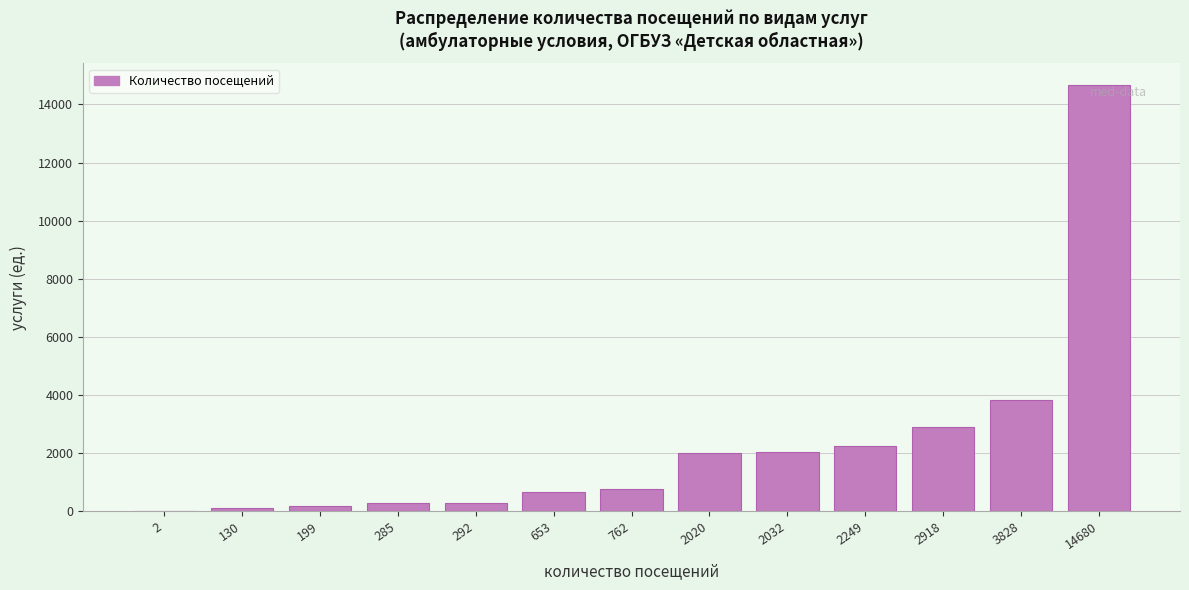

What is the sum of all values?

30050